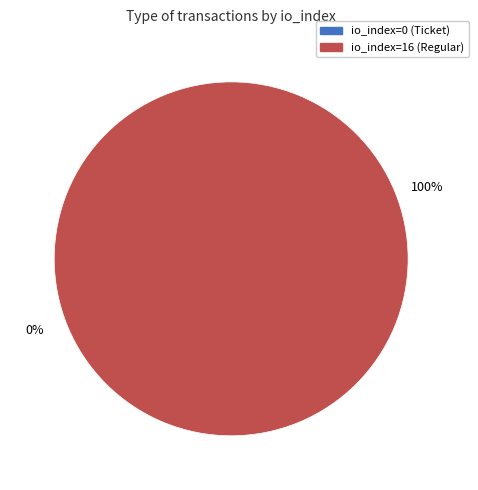

Combined, what portion of the pie is io_index=16 and io_index=0?

100.0%